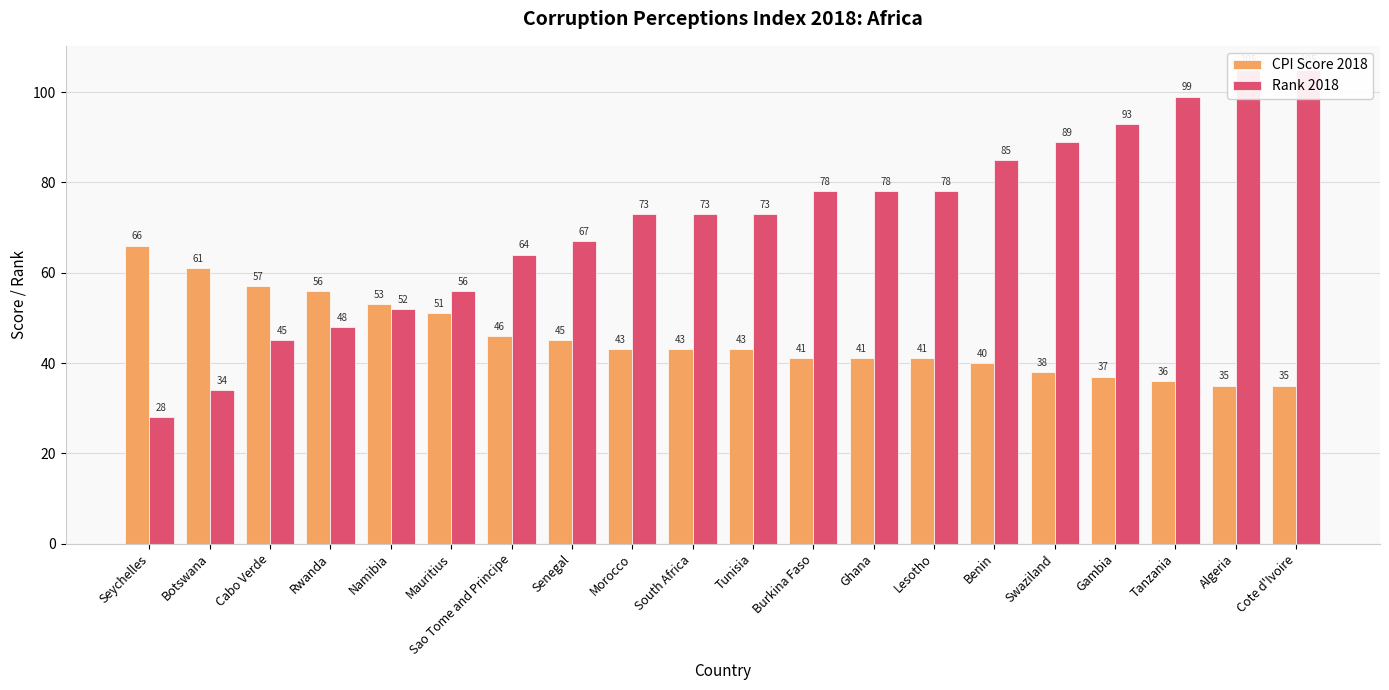

At how many categories does at least one series exceed 67?

12